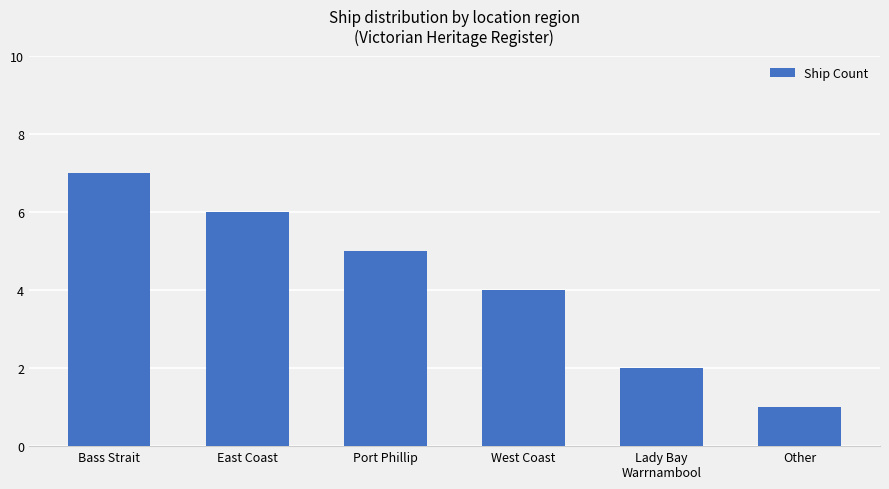

What is the difference between the maximum and minimum values?

6